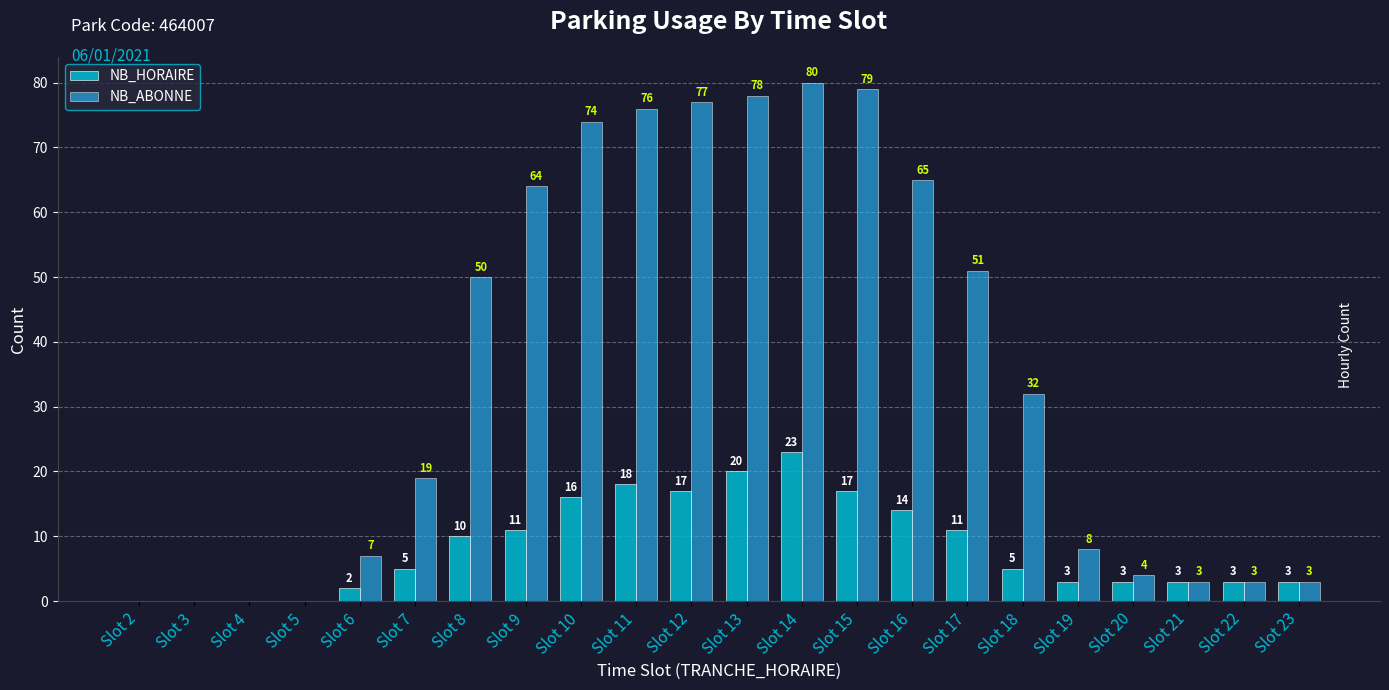

Reading left to right, transcribe all the data shown in this chart.

NB_HORAIRE: 0	0	0	0	2	5	10	11	16	18	17	20	23	17	14	11	5	3	3	3	3	3
NB_ABONNE: 0	0	0	0	7	19	50	64	74	76	77	78	80	79	65	51	32	8	4	3	3	3